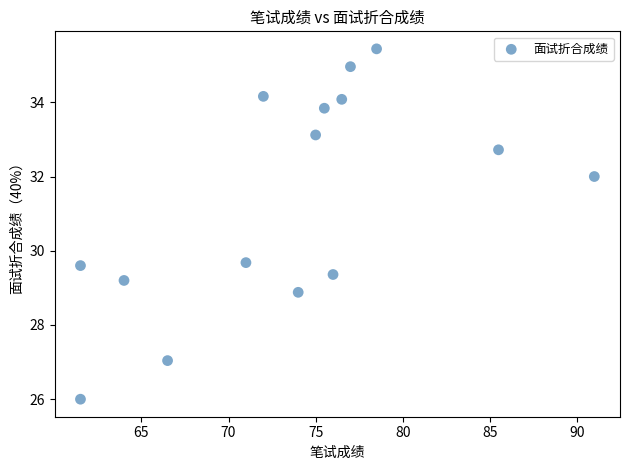

What is the range of Y values (max minus min)?

9.4